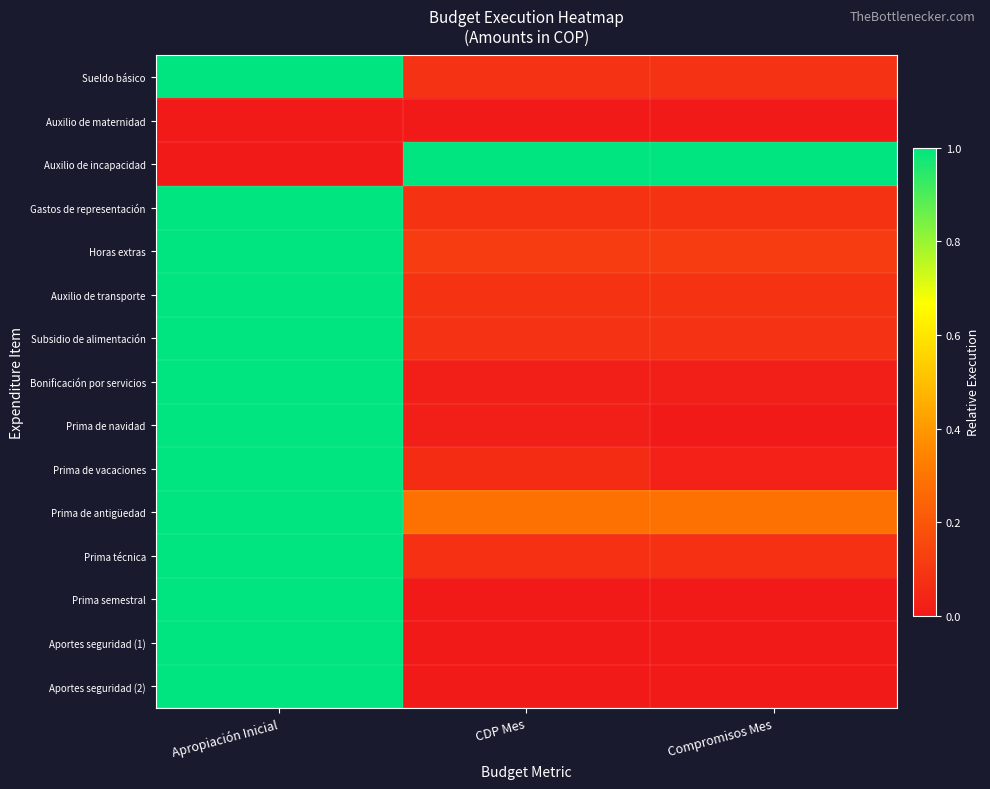

Rank the series by their maximum value, from highest to lowest.

Sueldo básico, Auxilio de incapacidad, Gastos de representación, Horas extras, Auxilio de transporte, Subsidio de alimentación, Bonificación por servicios, Prima de navidad, Prima de vacaciones, Prima de antigüedad, Prima técnica, Prima semestral, Aportes seguridad (1), Aportes seguridad (2), Auxilio de maternidad